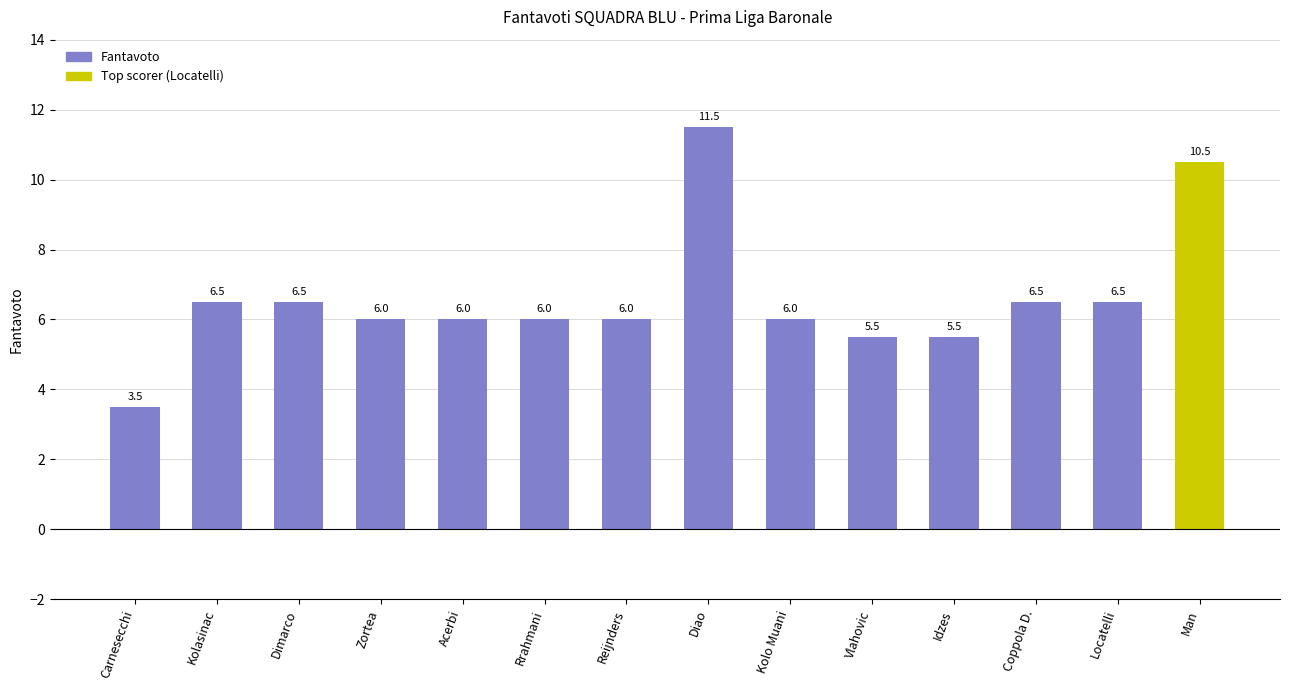

What position from the left is Locatelli?

13